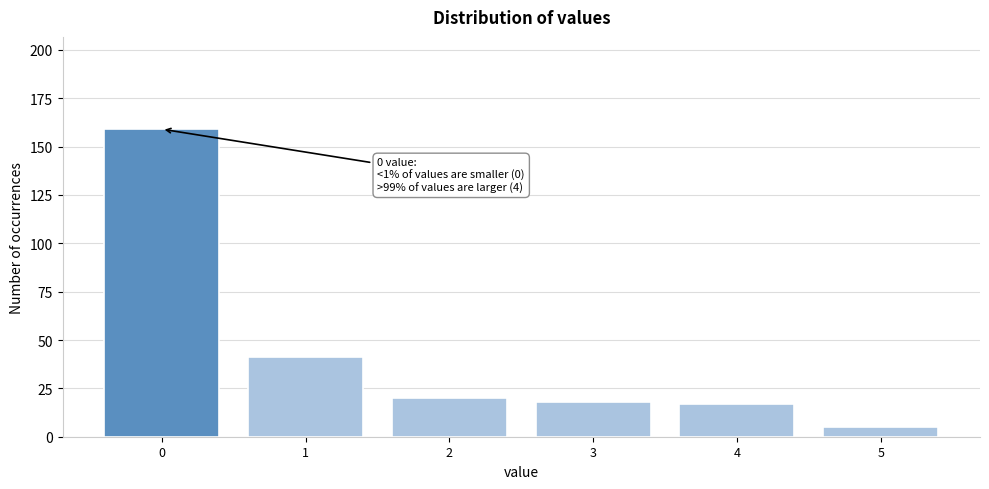

Reading left to right, extract all data points from this chart.

0=159	1=41	2=20	3=18	4=17	5=5